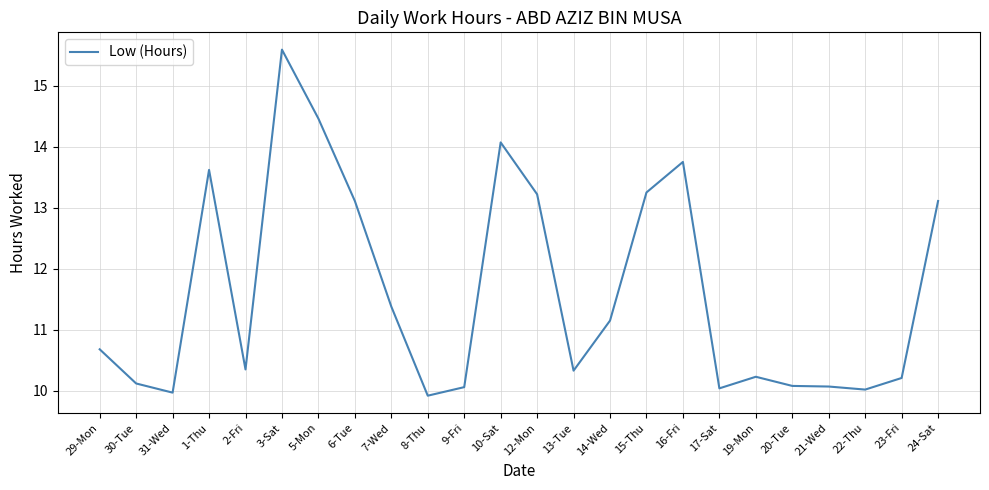

What is the difference between the maximum and minimum values?

5.7